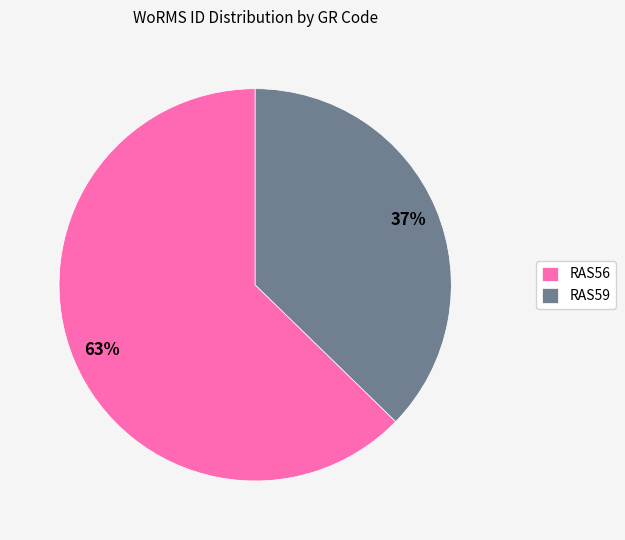

What is the largest slice in the pie chart?

RAS56